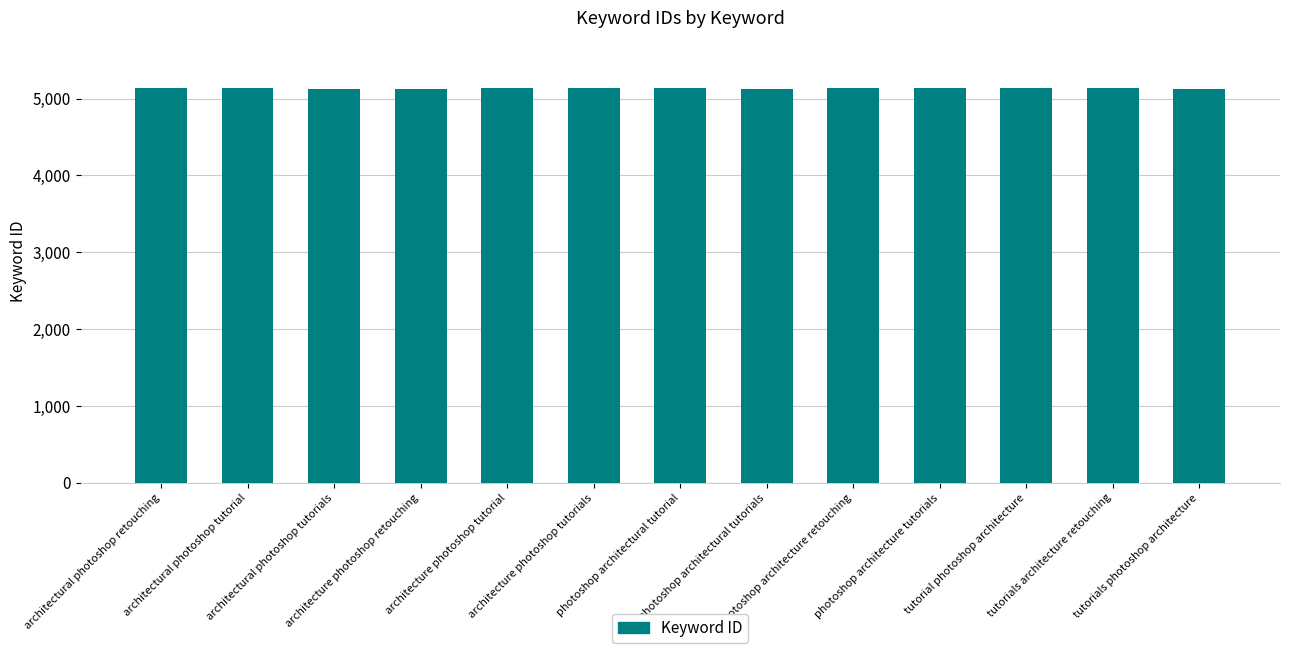

The chart shows a value of 7269 at architectural photoshop tutorial. True or false?

False